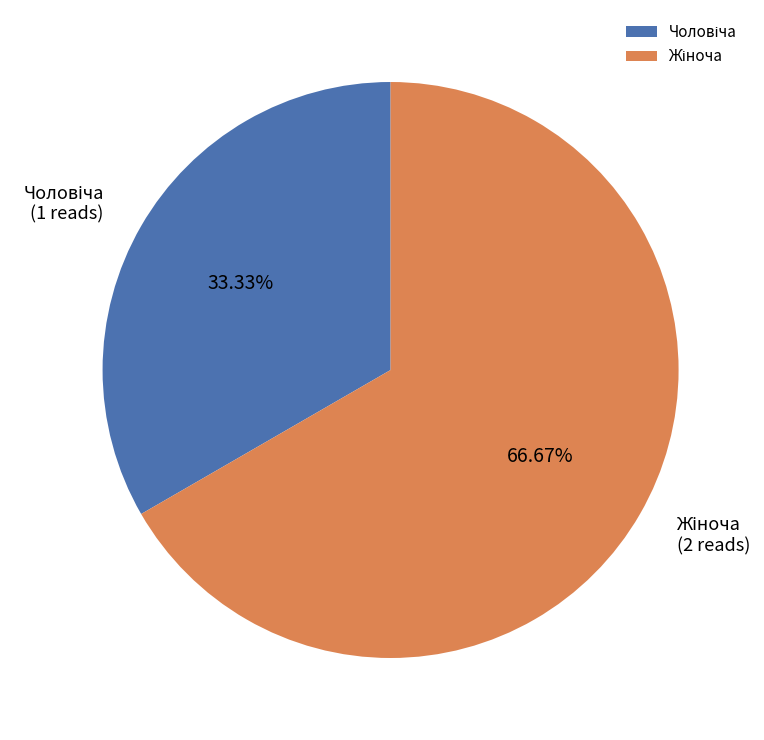

To the nearest percent, what is the average slice percentage?

50%